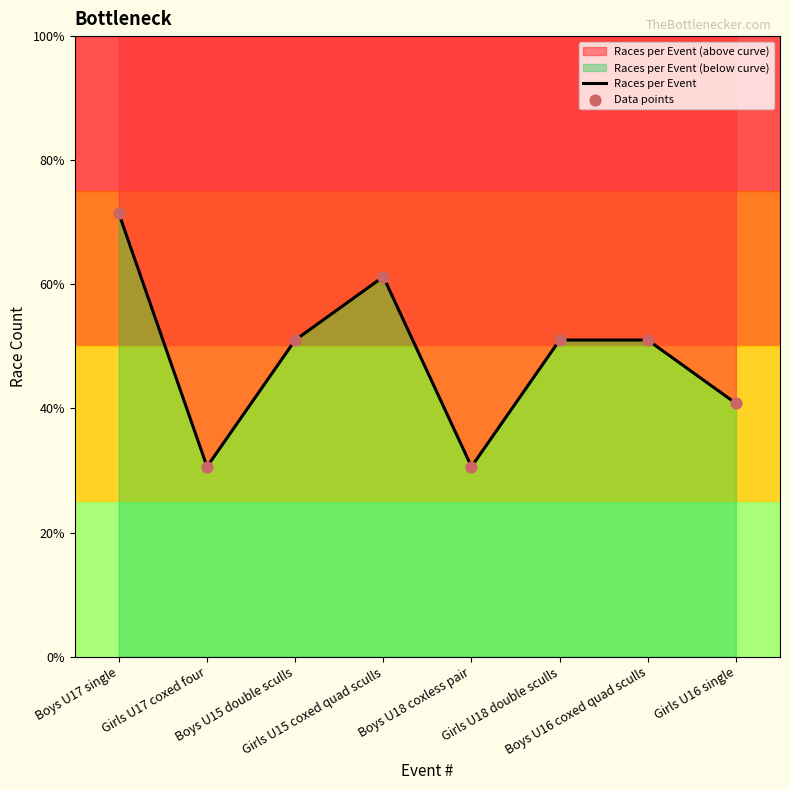

Approximately how many times larger is the value at Boys U16 coxed quad sculls compared to Boys U15 double sculls?

1.0